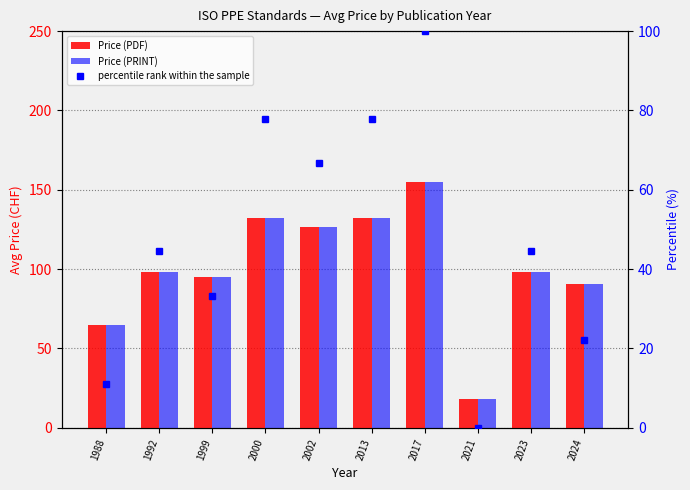

List the labels in order of percentile rank within the sample value, smallest first.

2021, 1988, 2024, 1999, 1992, 2023, 2002, 2000, 2013, 2017